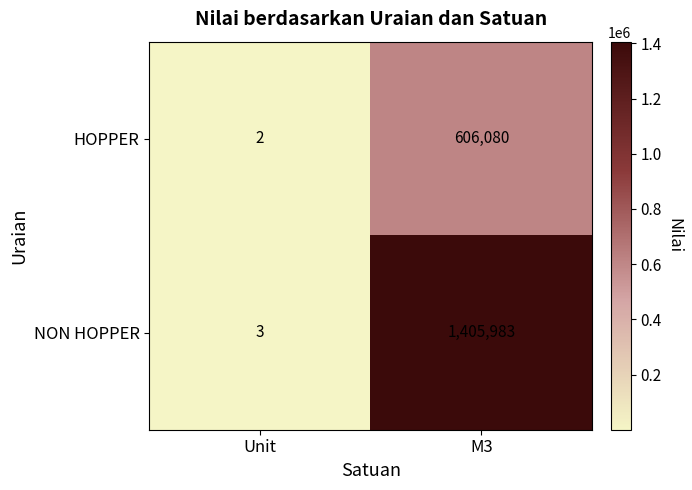

What value does the HOPPER series have at M3?

606080